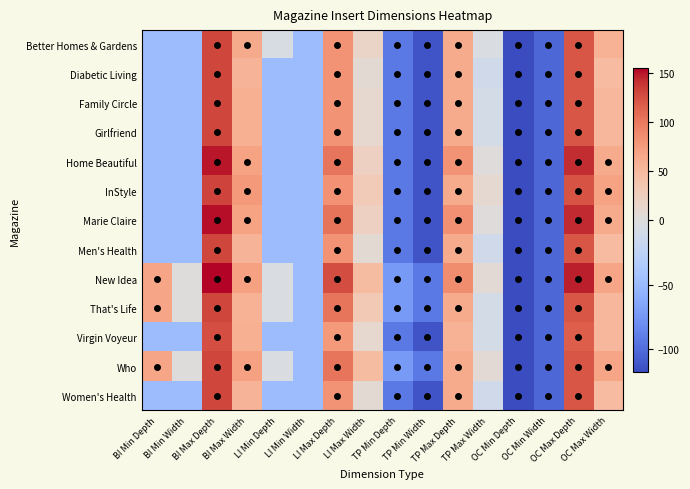

Which series has the largest total across all categories?

New Idea